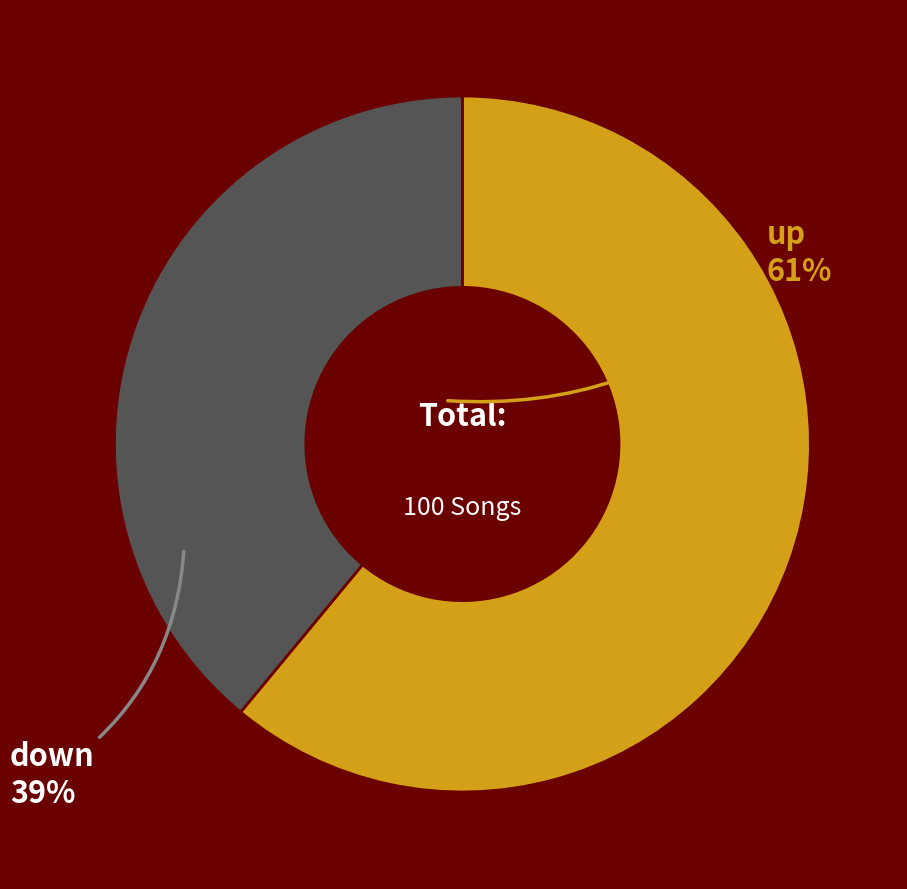

Is it true that up is 61% of the pie?

True